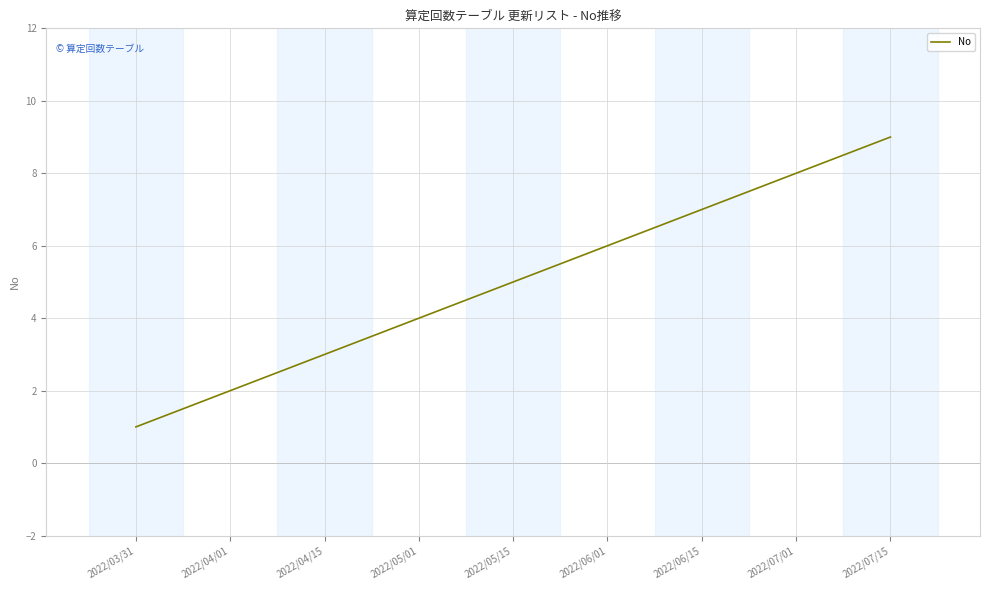

Where is the data nearest to the value 5?

2022/05/15